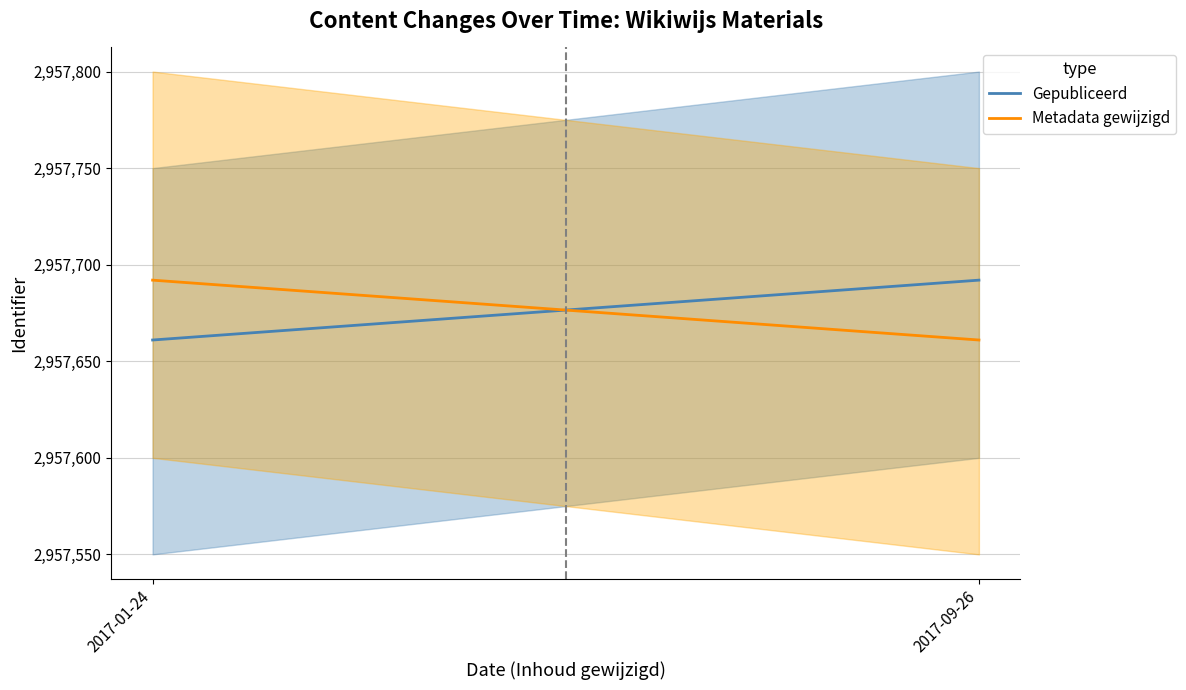

Which series changed the most between 2017-01-24 and 2017-09-26?

Gepubliceerd